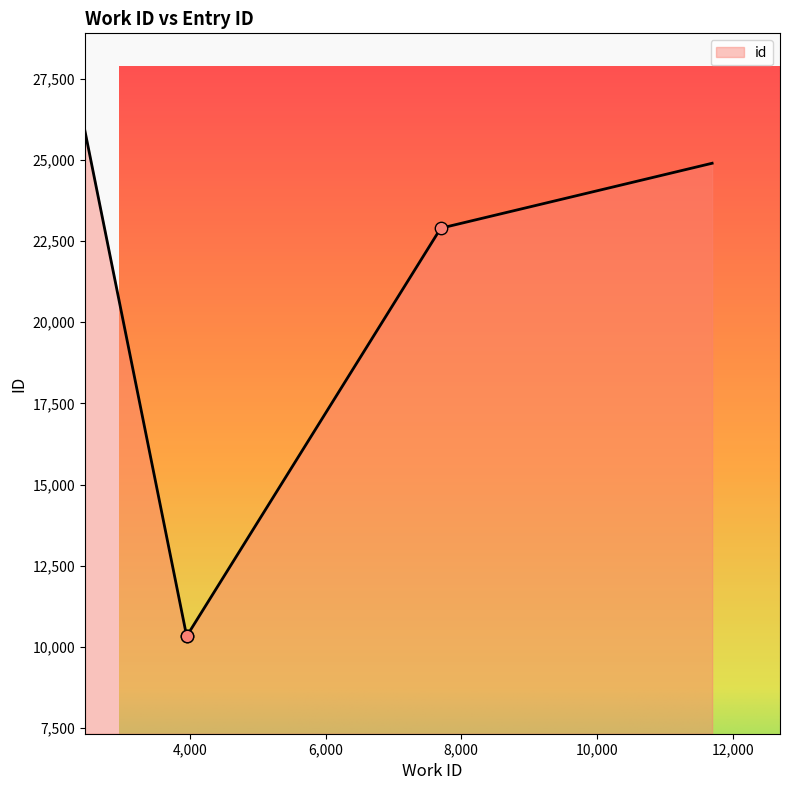

Approximately how many times larger is the value at 3953 compared to 7697?

0.5